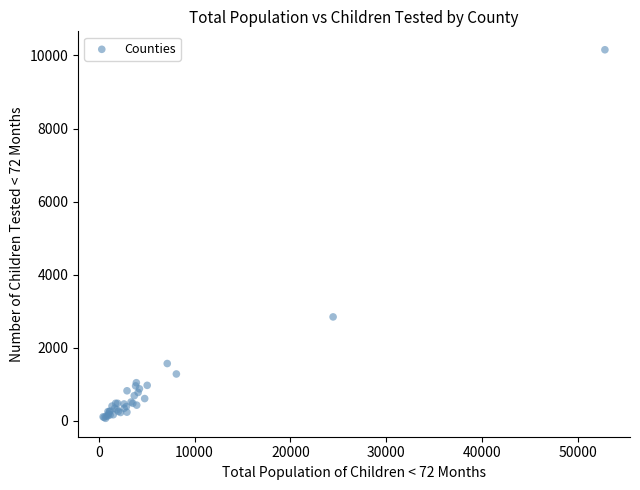

What Y value in the scatter plot is closest to 5112?

2844